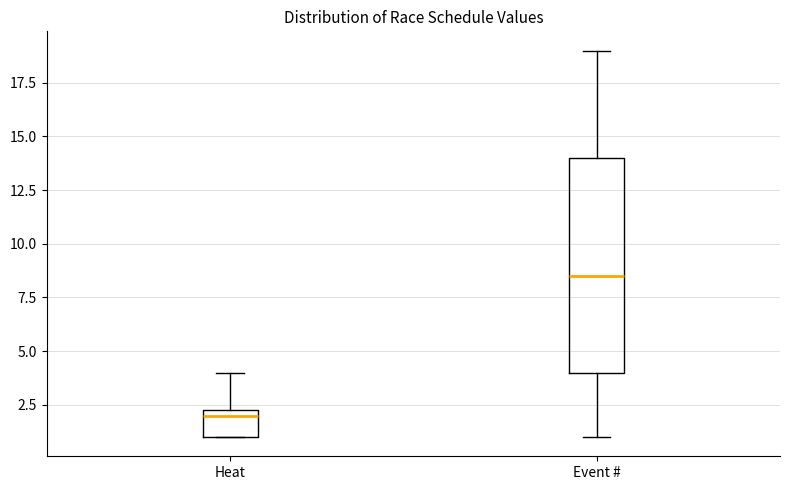

Which box is the tallest, from its lower edge to its upper edge?

Event #